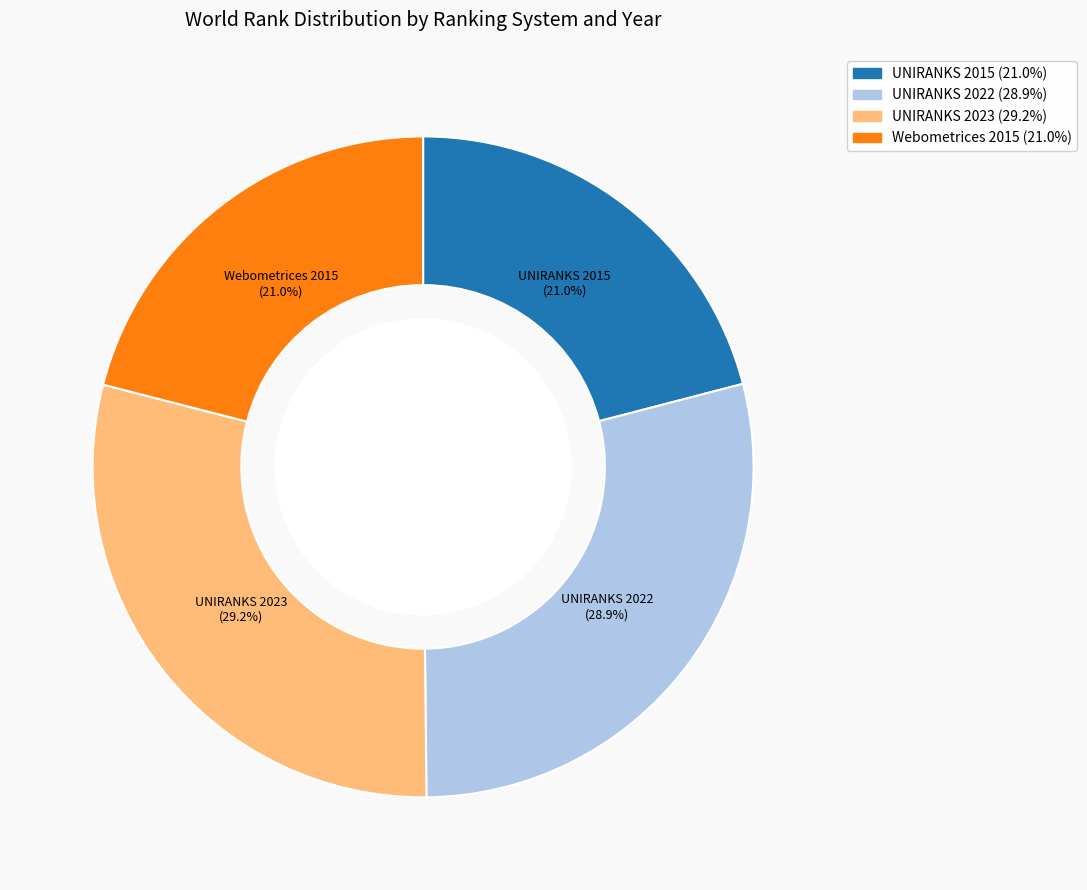

To the nearest percent, what portion does UNIRANKS 2022 represent?

29%